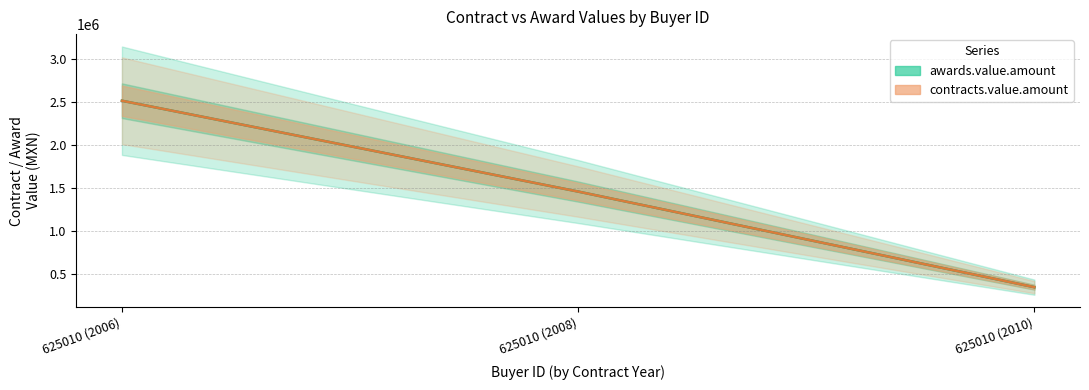

What is the label of the 1st point from the right?

625010 (2010)